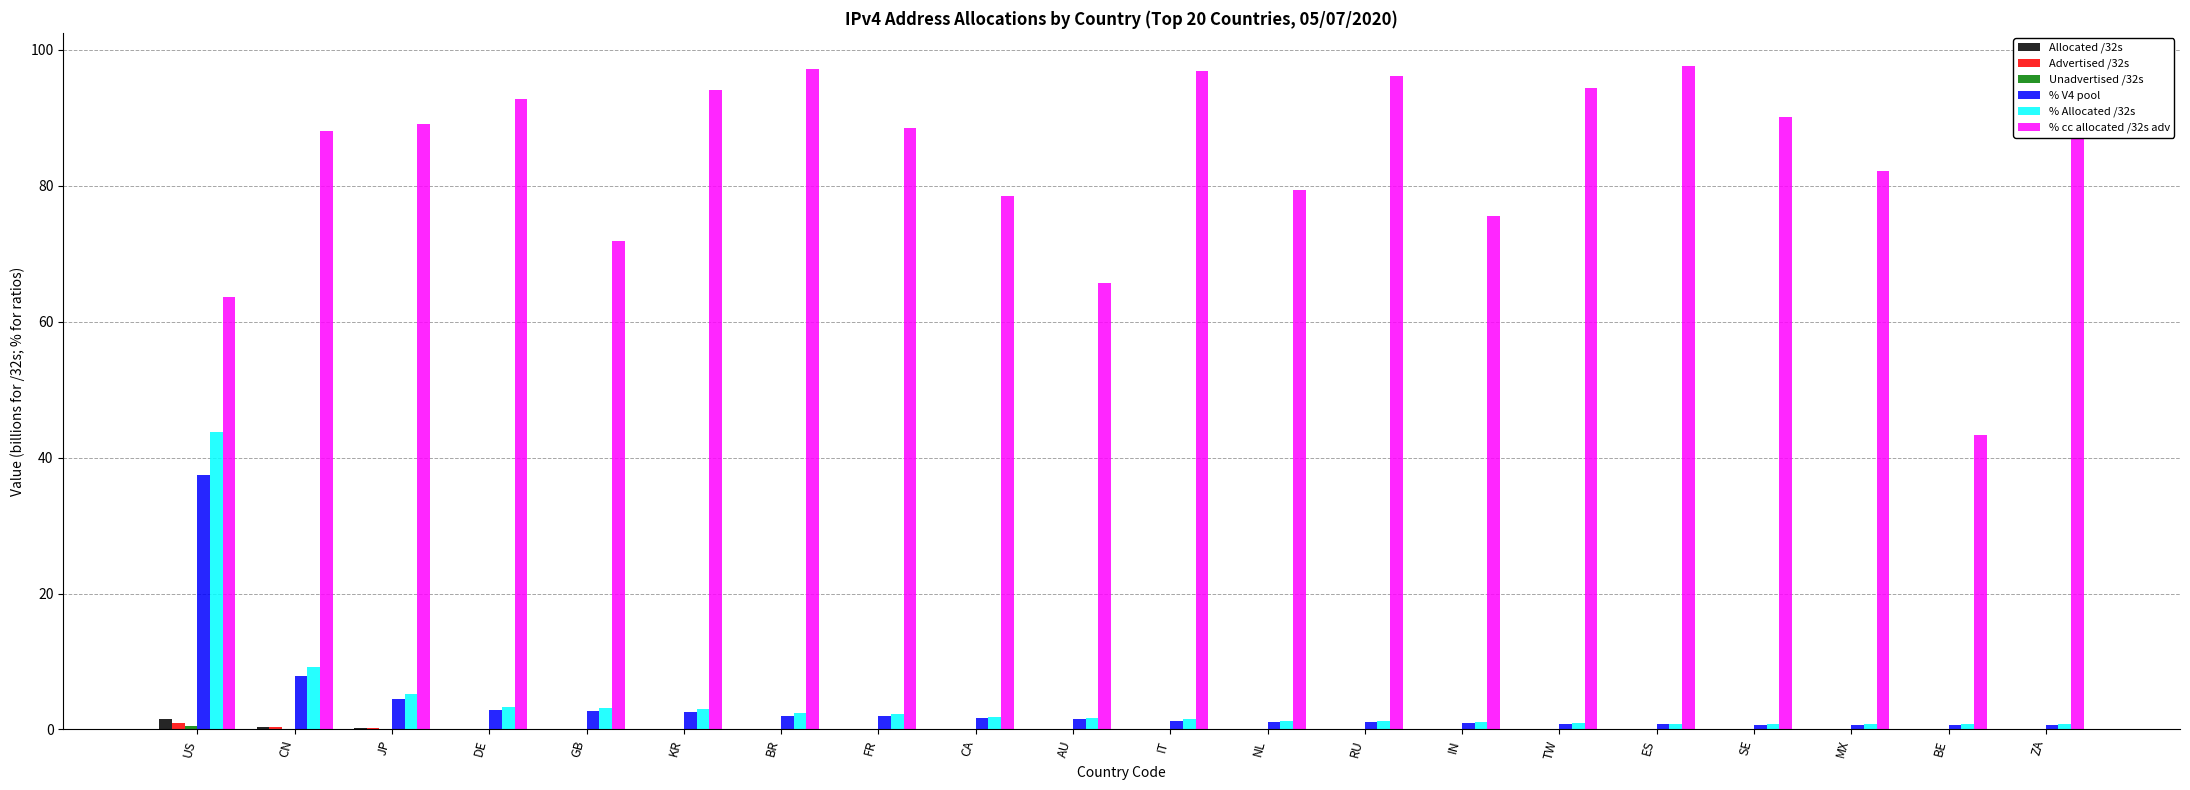

Which series has the largest total across all categories?

% cc allocated /32s adv